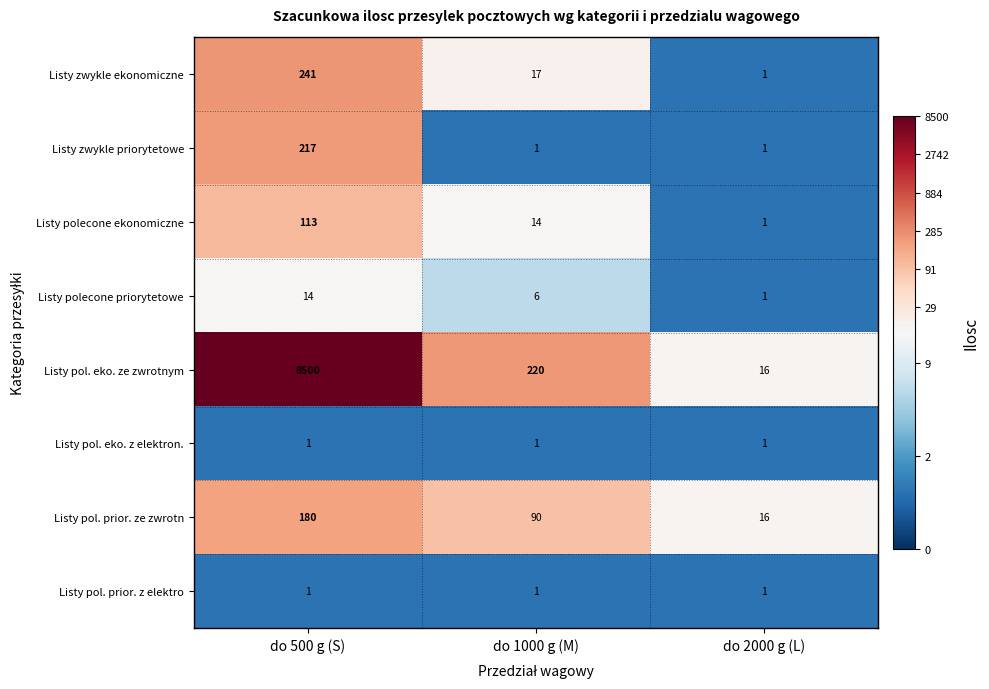

Which category has the highest value across all series?

do 500 g (S)